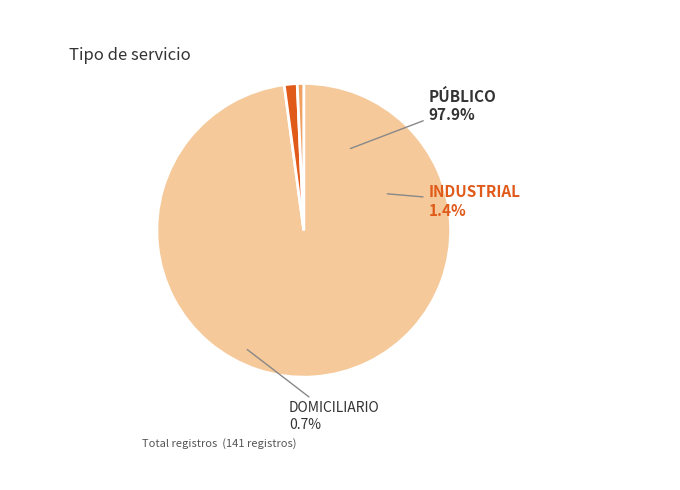

How many slices are in this pie chart?

3